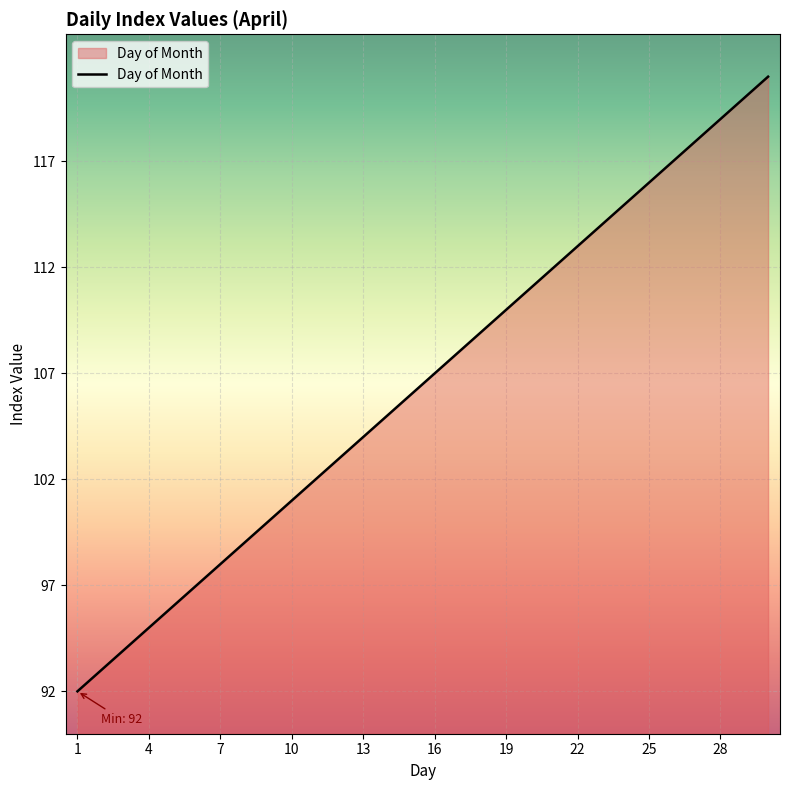

What is the smallest value displayed?

92